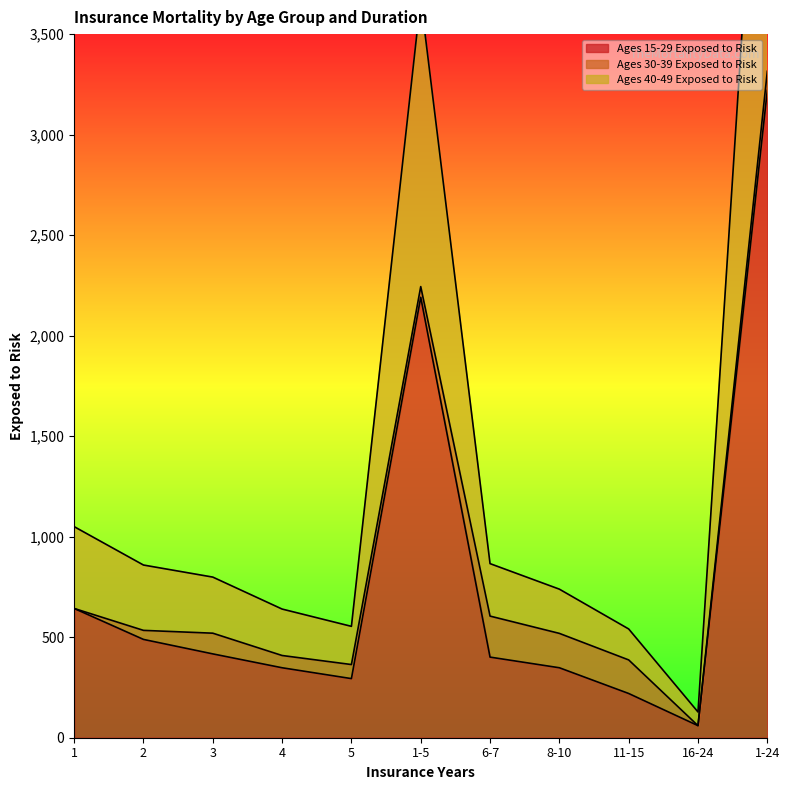

The value of Ages 15-29 Exposed to Risk at 5 is 151. True or false?

False